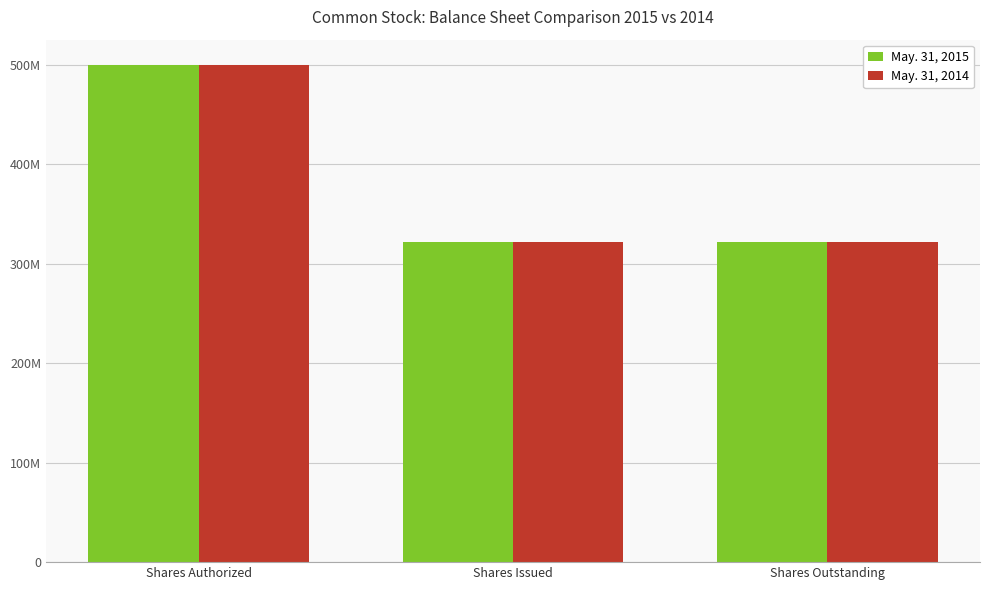

At how many categories does at least one series exceed 444161853?

1